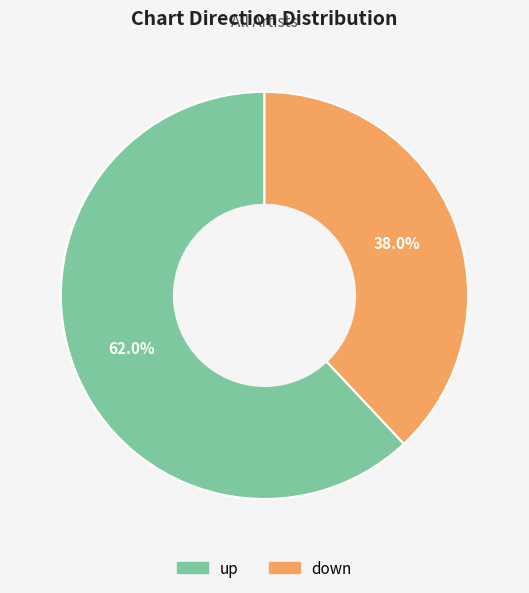

To the nearest percent, what is the average slice percentage?

50%